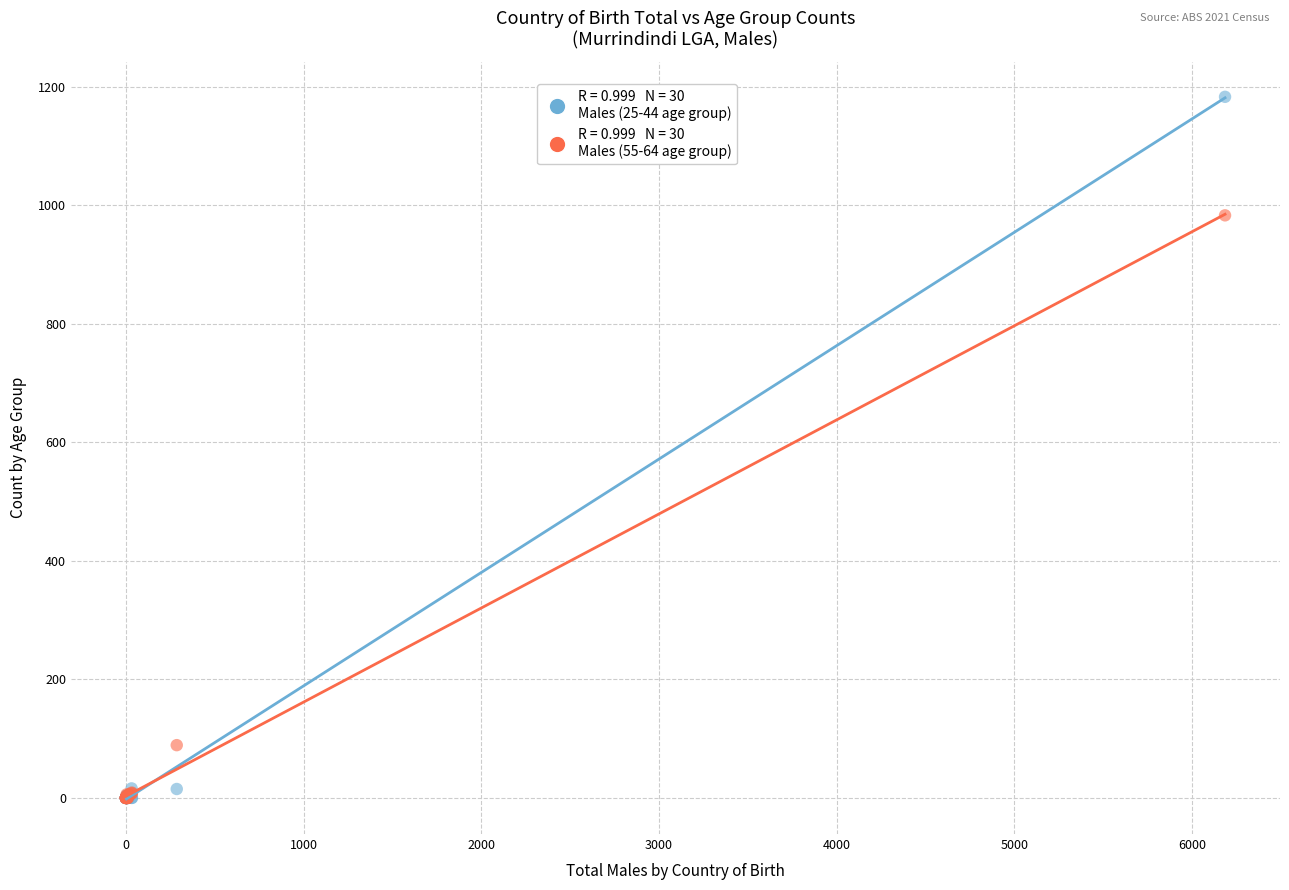

Across all series, what Y value is closest to 591?

983